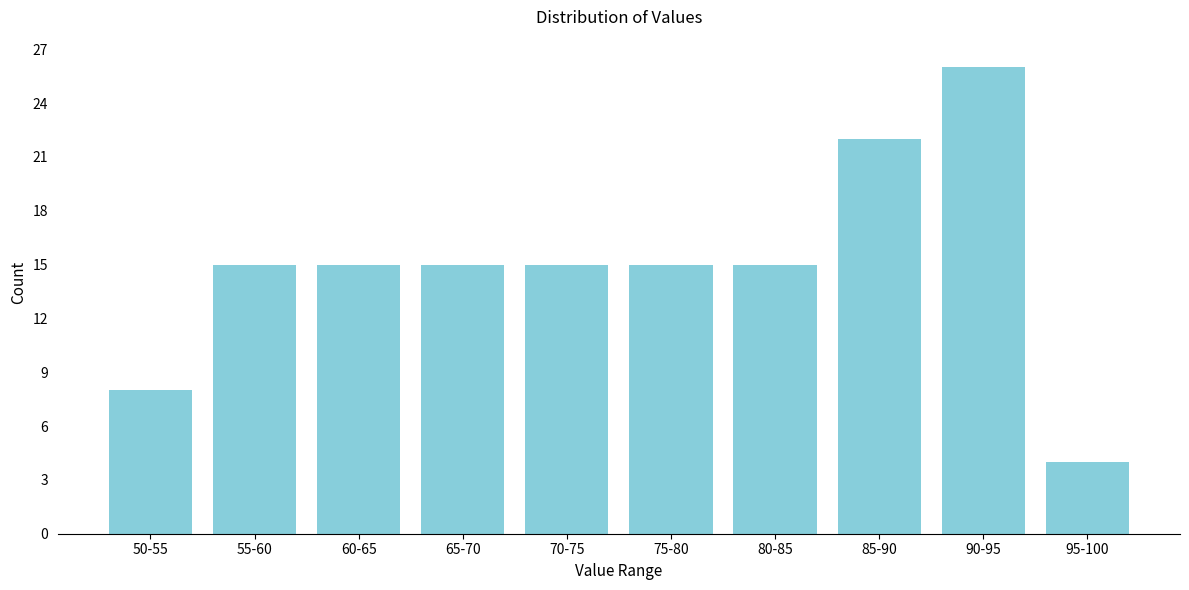

Reading left to right, list all the values displayed in this chart.

8	15	15	15	15	15	15	22	26	4